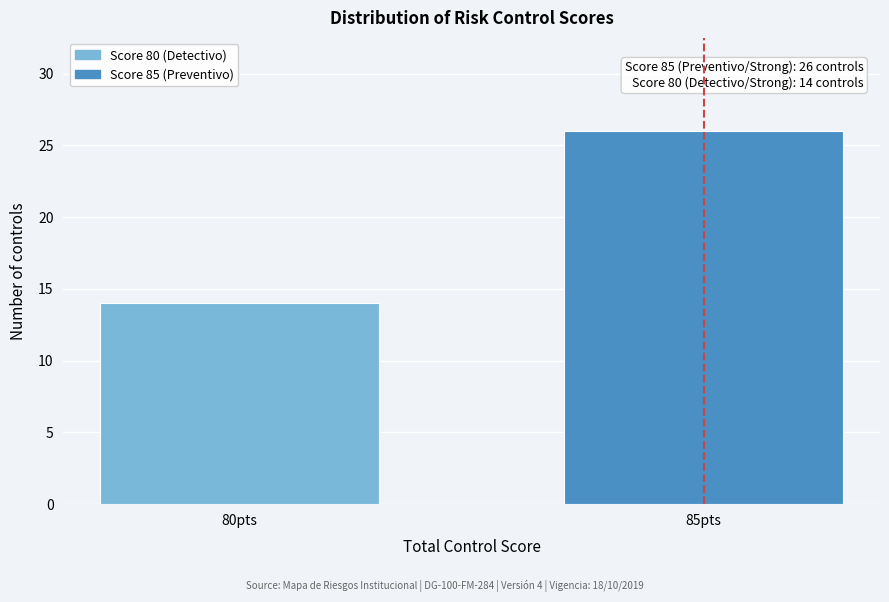

Reading right to left, what are all the values shown in this chart?

85pts=26	80pts=14